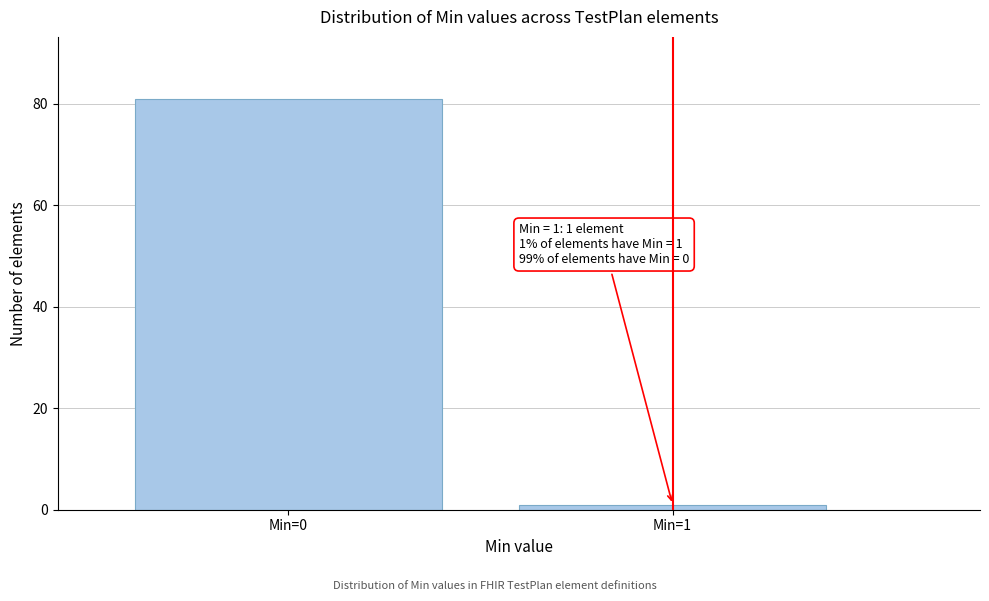

Reading left to right, transcribe all the data shown in this chart.

81	1